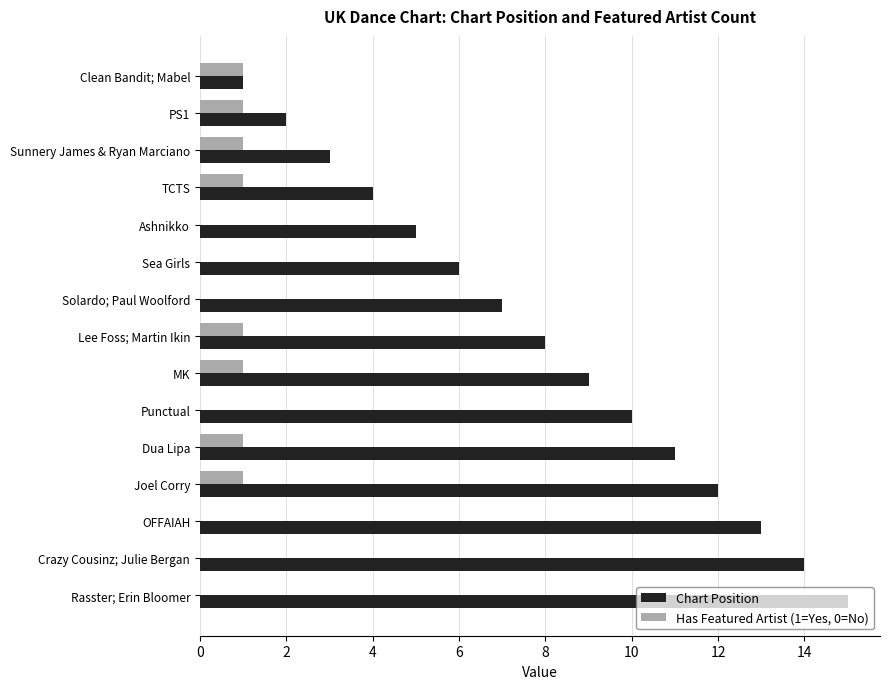

At which category is the sum across all series the highest?

Rasster; Erin Bloomer